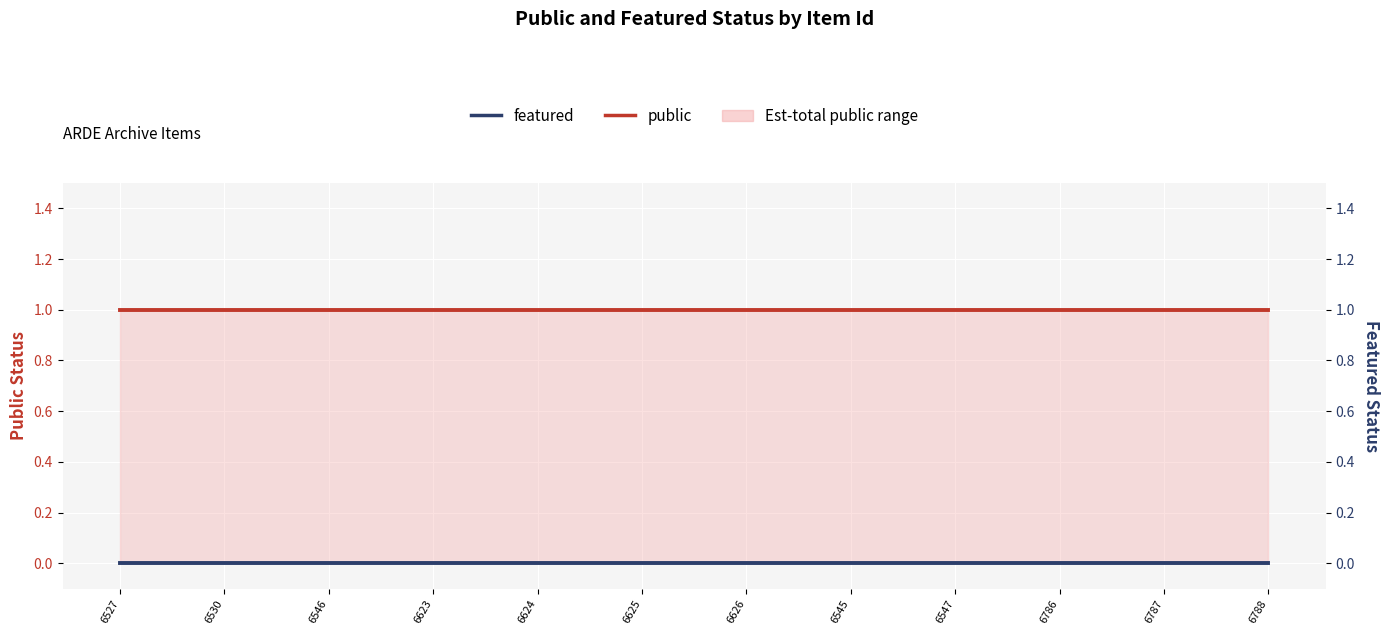

List the series in order of their overall mean, lowest first.

featured, public